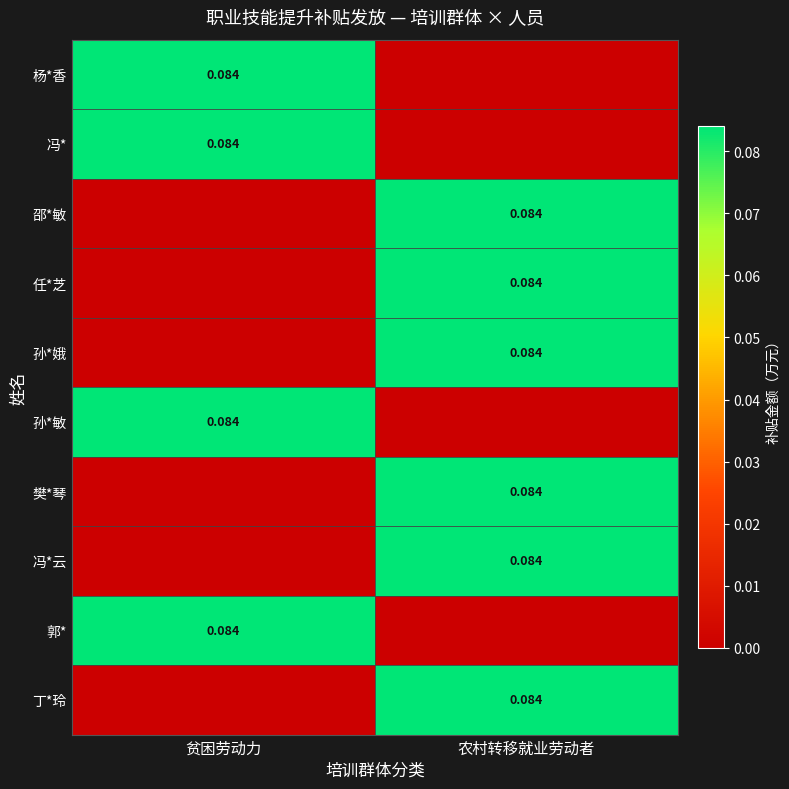

At how many categories does at least one series exceed 0?

2